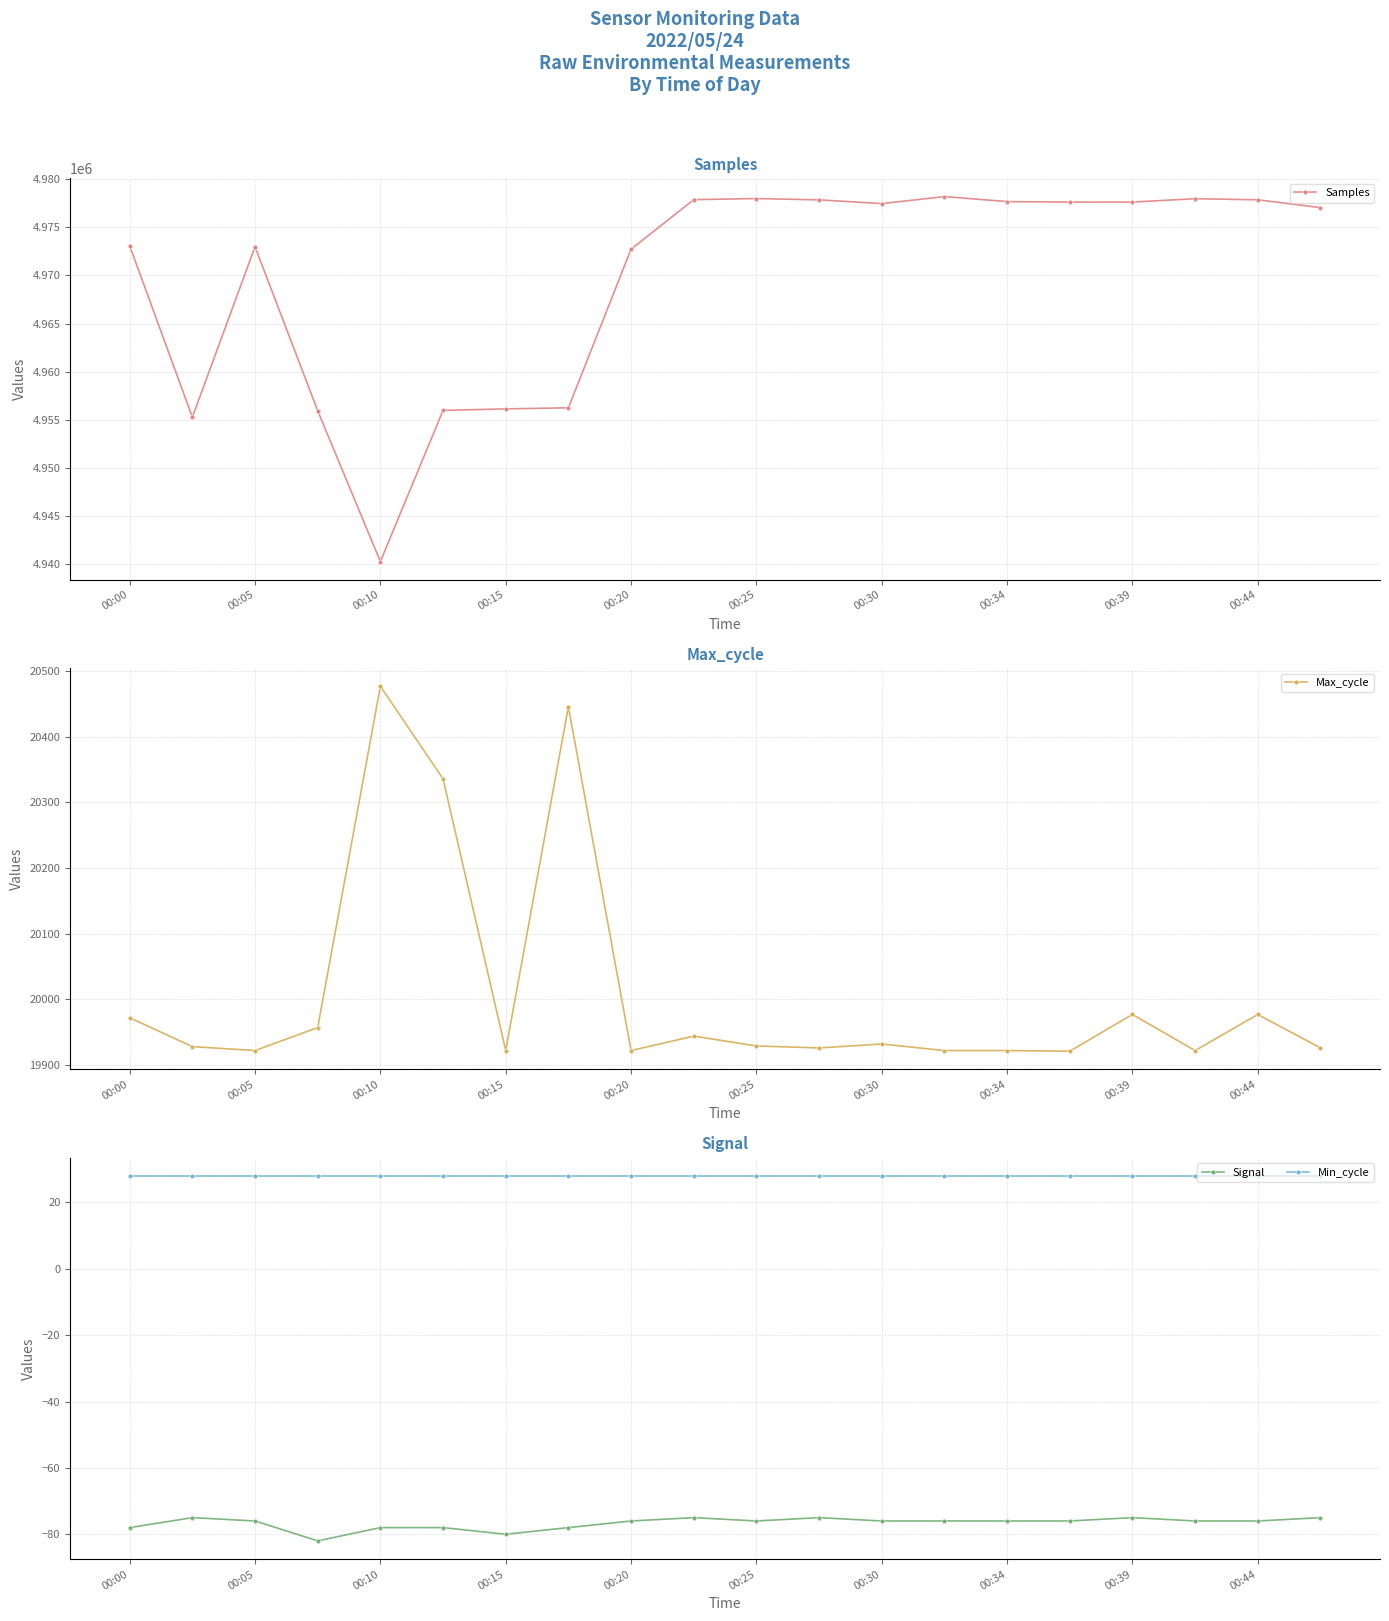

Is the value of Min_cycle at 00:05 greater than the value of Signal at 00:44?

Yes